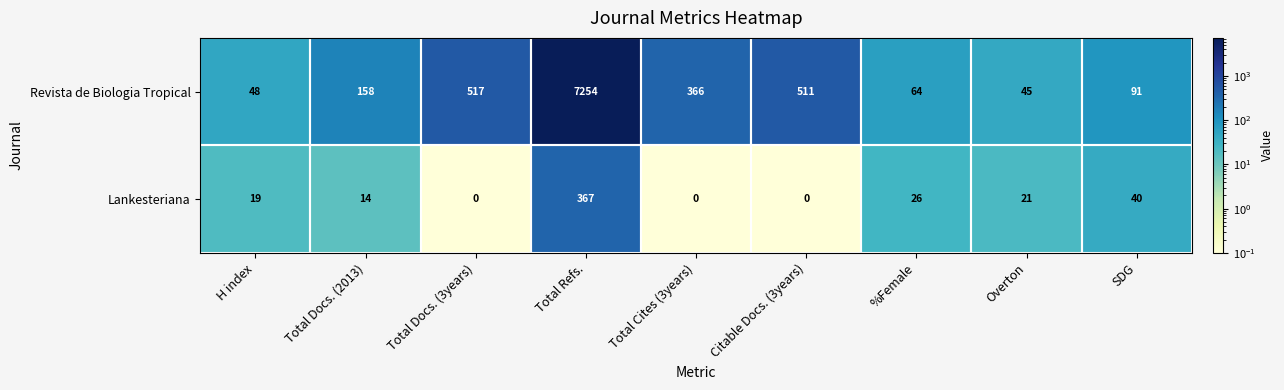

What is the sum of the Lankesteriana values at Overton and %Female?

47